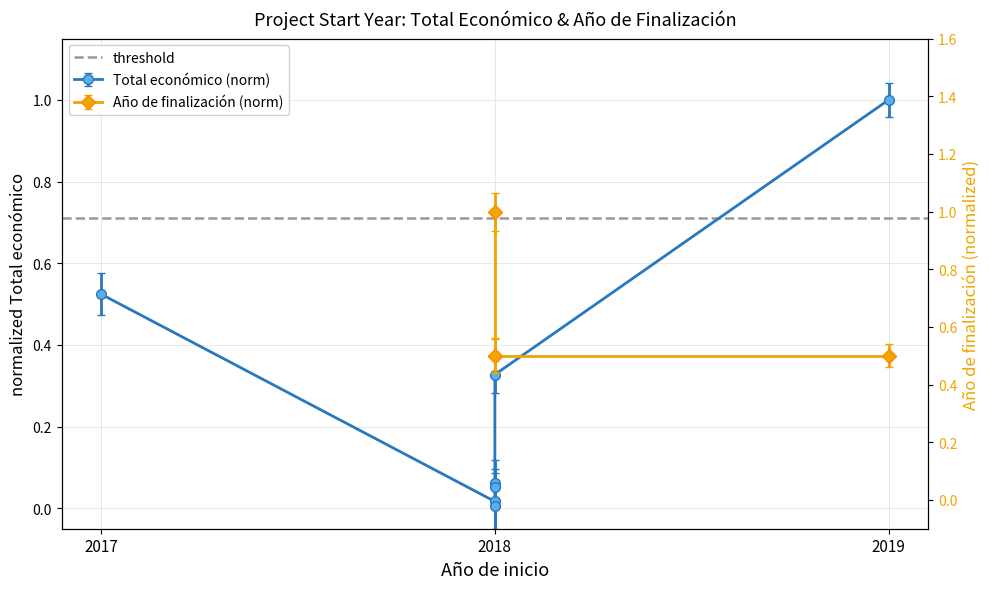

Reading left to right, extract all data points from this chart.

2017=0.5	2018=0.0	2018=0.0	2018=0.1	2018=0.1	2018=0.3	2019=1.0